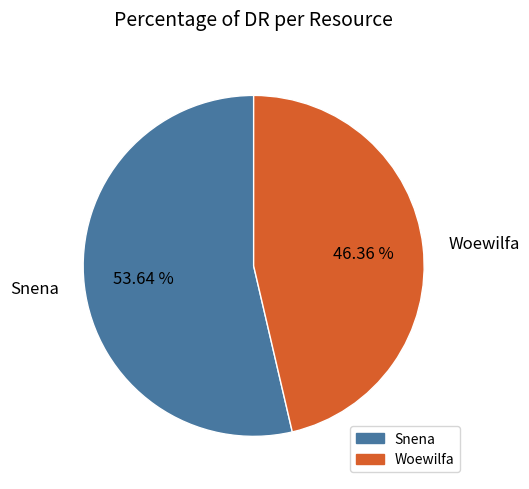

Count the number of slices in the pie.

2